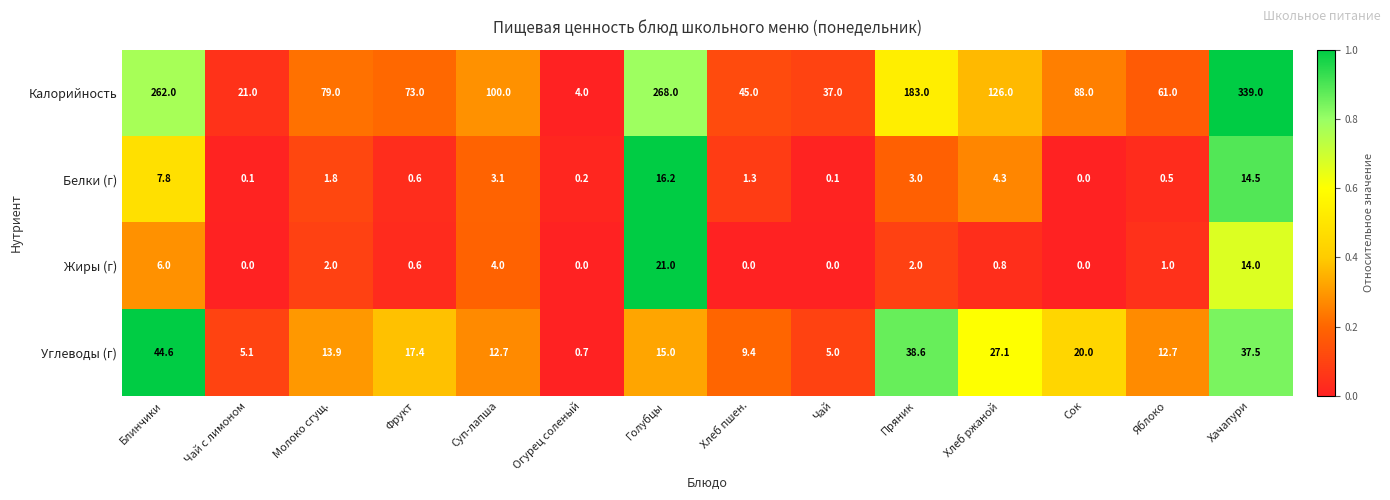

What is the total value across all series at Блинчики?

320.4